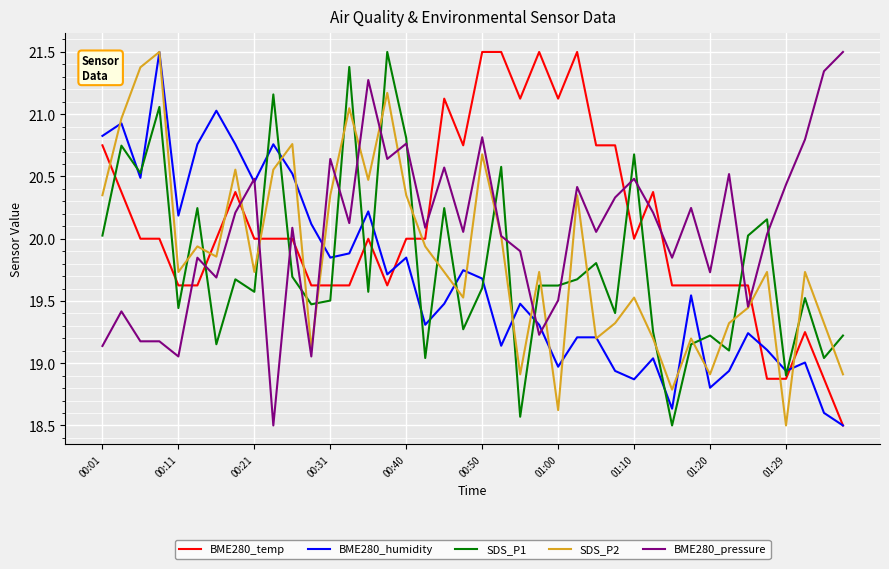

What is the lowest value of the SDS_P1 series?

18.5